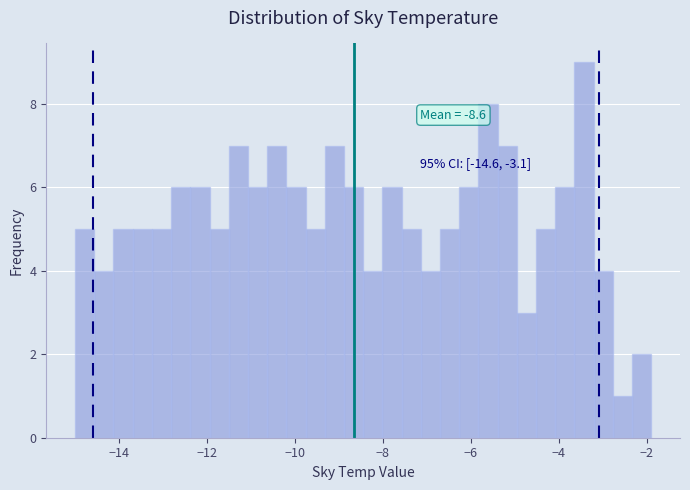

Around what value on the x-axis is the tallest bar? Give the approximate position of its centre, as read against the axis.

-3.4